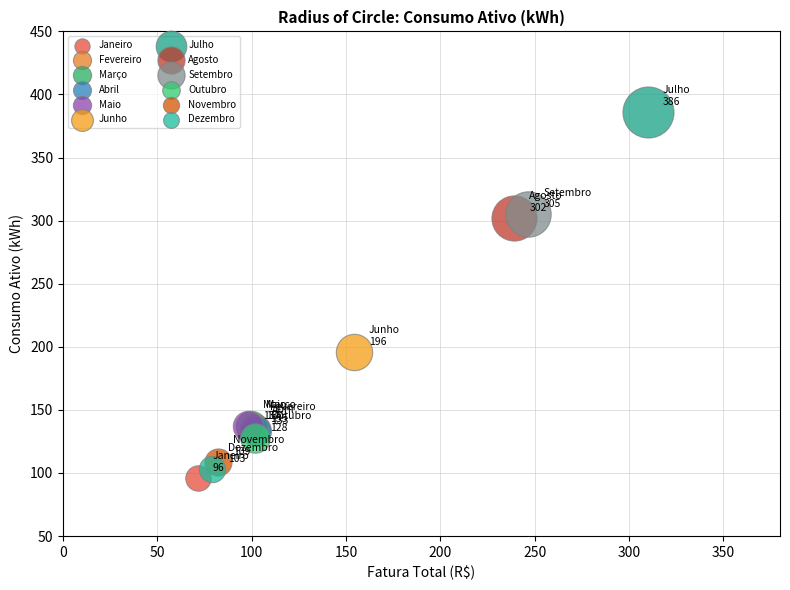

What are all the series names shown in the legend?

Janeiro, Fevereiro, Março, Abril, Maio, Junho, Julho, Agosto, Setembro, Outubro, Novembro, Dezembro